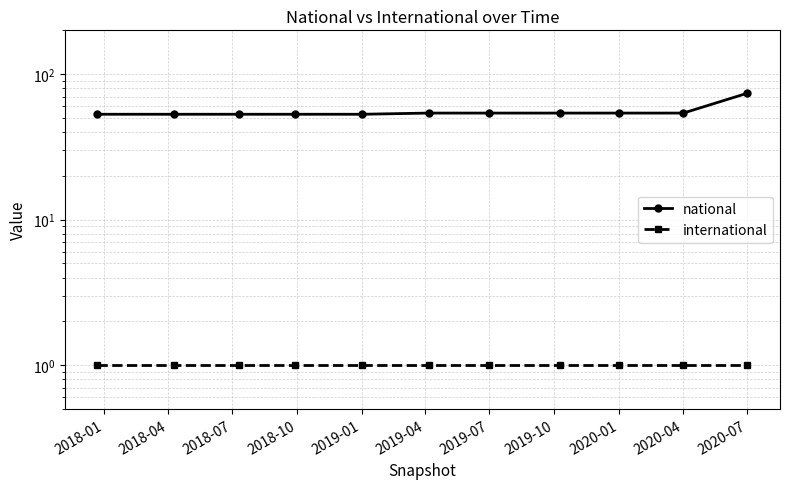

Which series has the largest total across all categories?

national